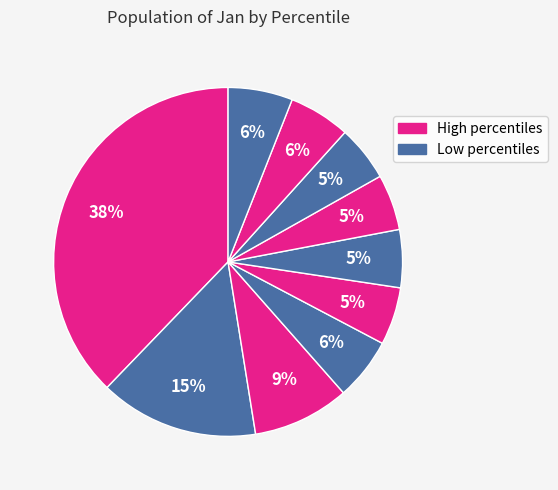

How many slices are in this pie chart?

10